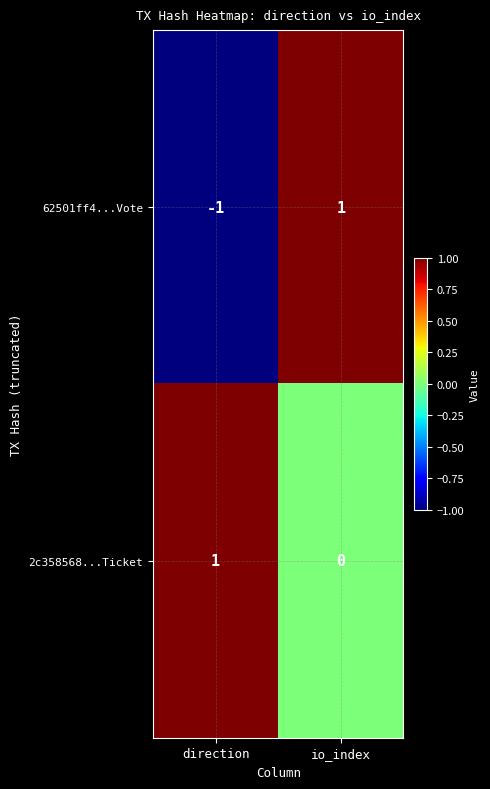

What is the maximum value shown in the chart?

1